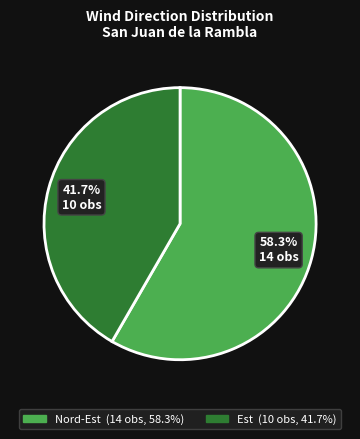

Combined, what portion of the pie is Nord-Est and Est?

100.0%